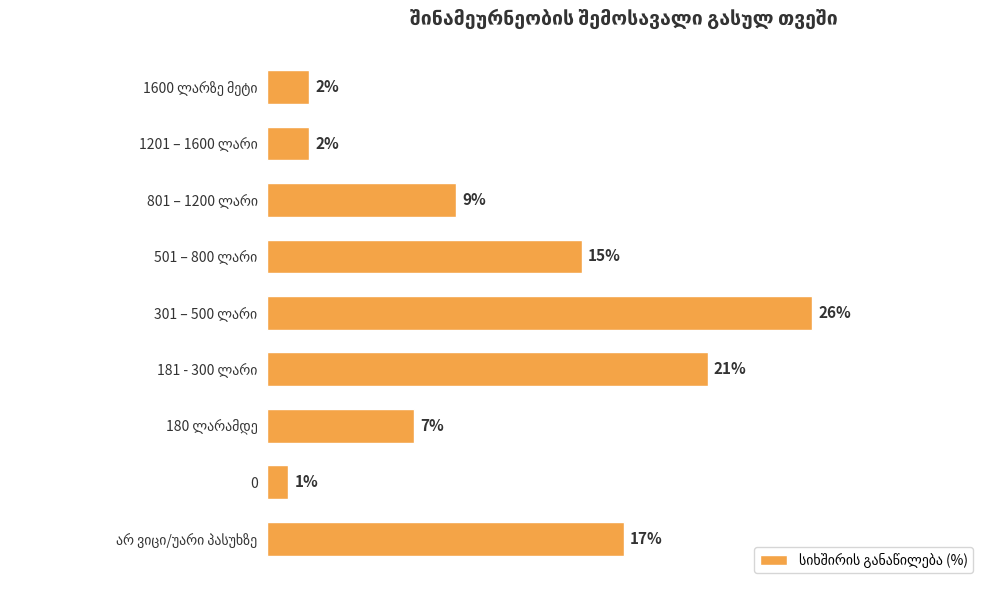

Does the chart contain any negative values?

No